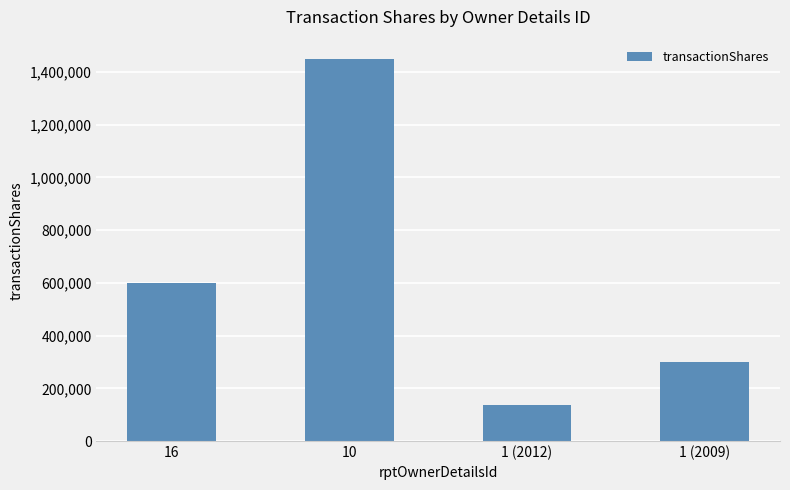

Reading left to right, what are all the values shown in this chart?

600000	1450000	138373	300000